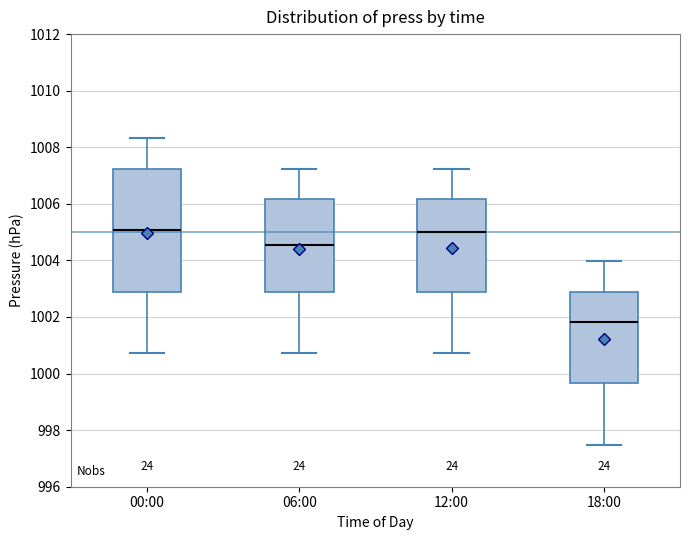

Which box has the lowest median line?

18:00